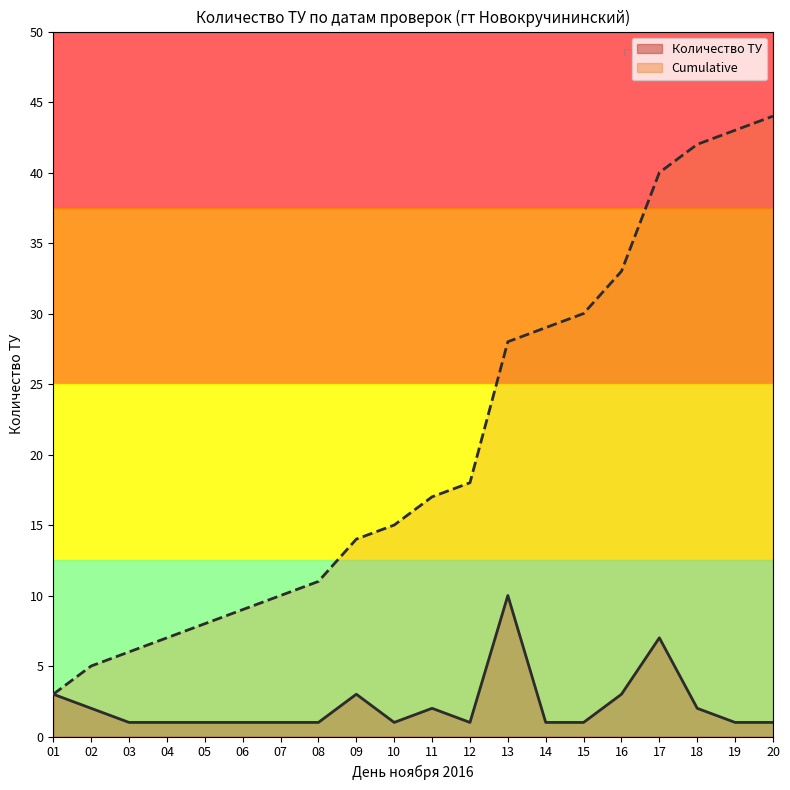

What is the maximum value for Количество ТУ?

10